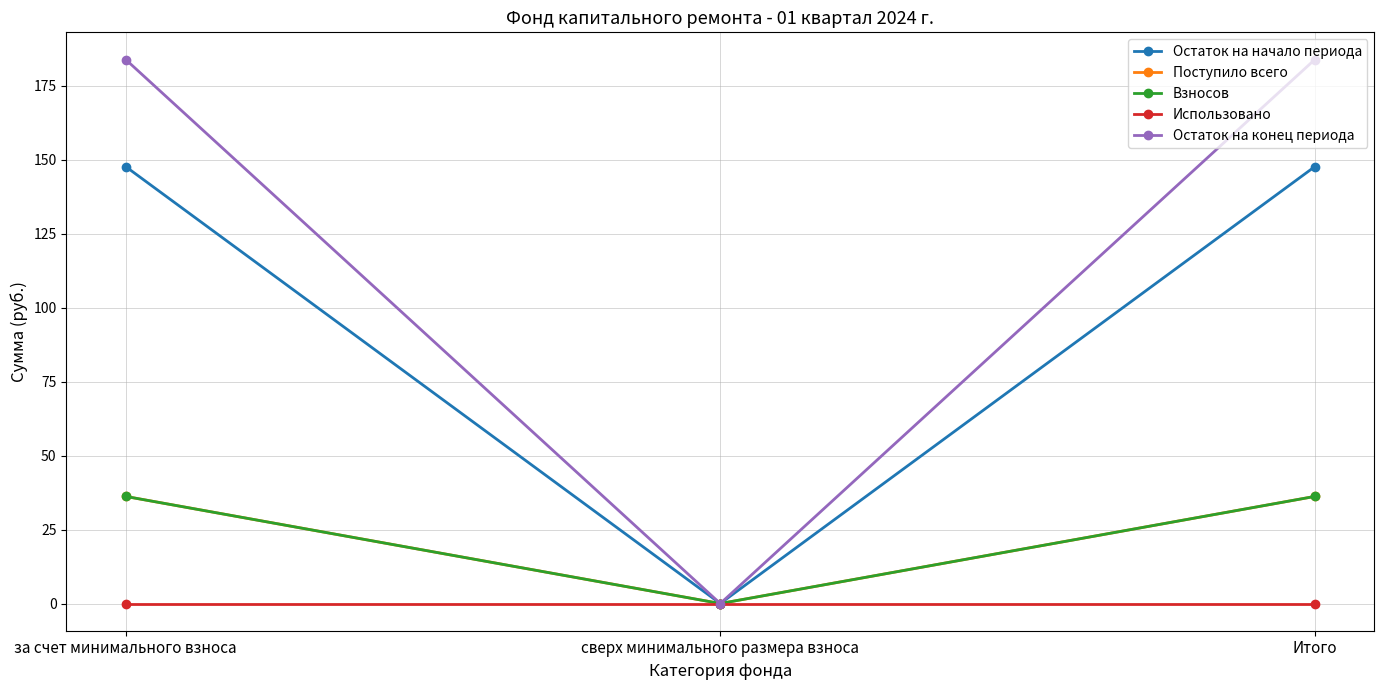

What are all the series names shown in the legend?

Остаток на начало периода, Поступило всего, Взносов, Использовано, Остаток на конец периода